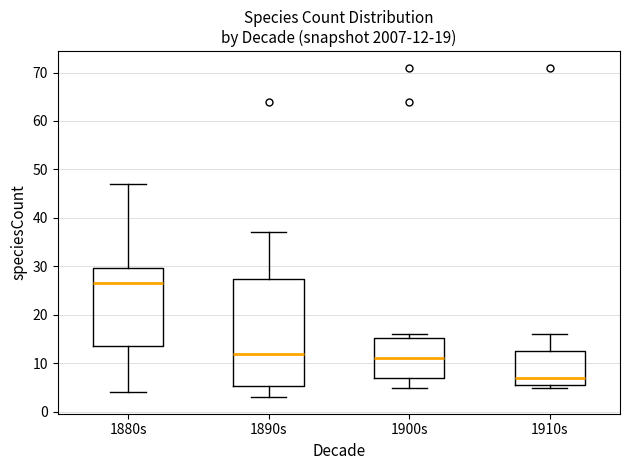

Comparing the boxes themselves (not the whiskers), which one is the tallest?

1890s